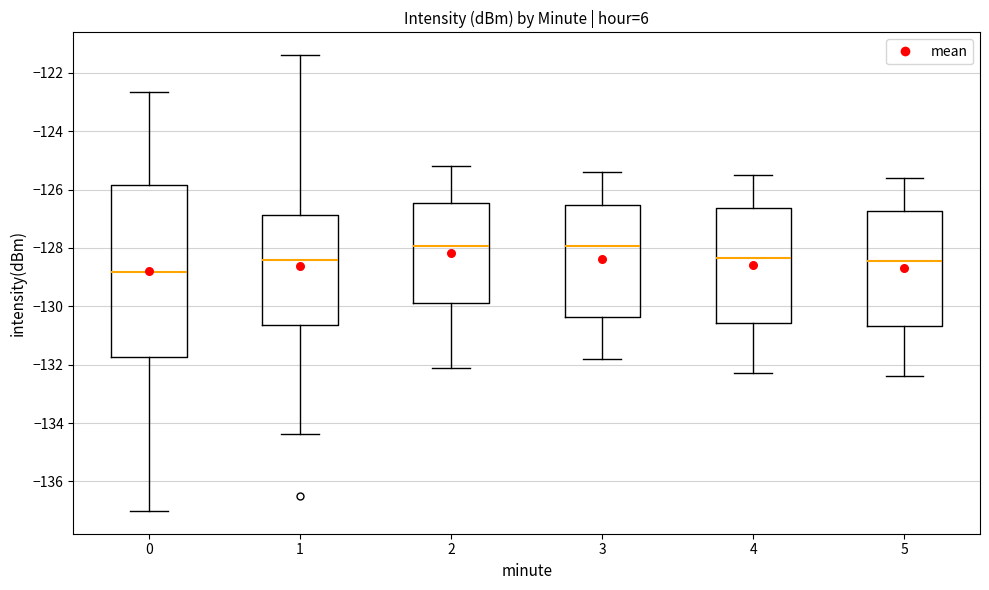

Where does the lower whisker of the box at x = 3 end on the y-axis? The values are not printed on the chart, so give them approximately, as read against the axis.

-131.8